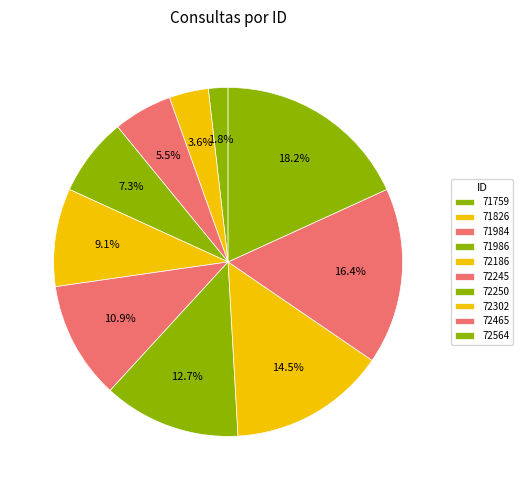

To the nearest percent, what percentage of the pie is 72186?

9%